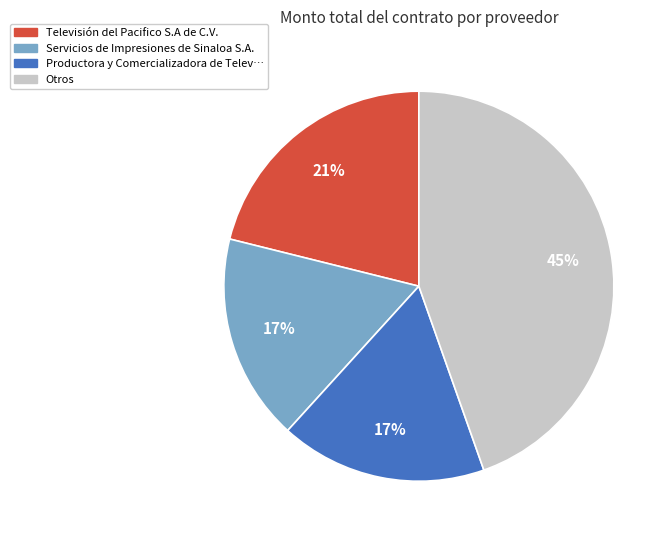

Is there a majority slice in this chart?

No